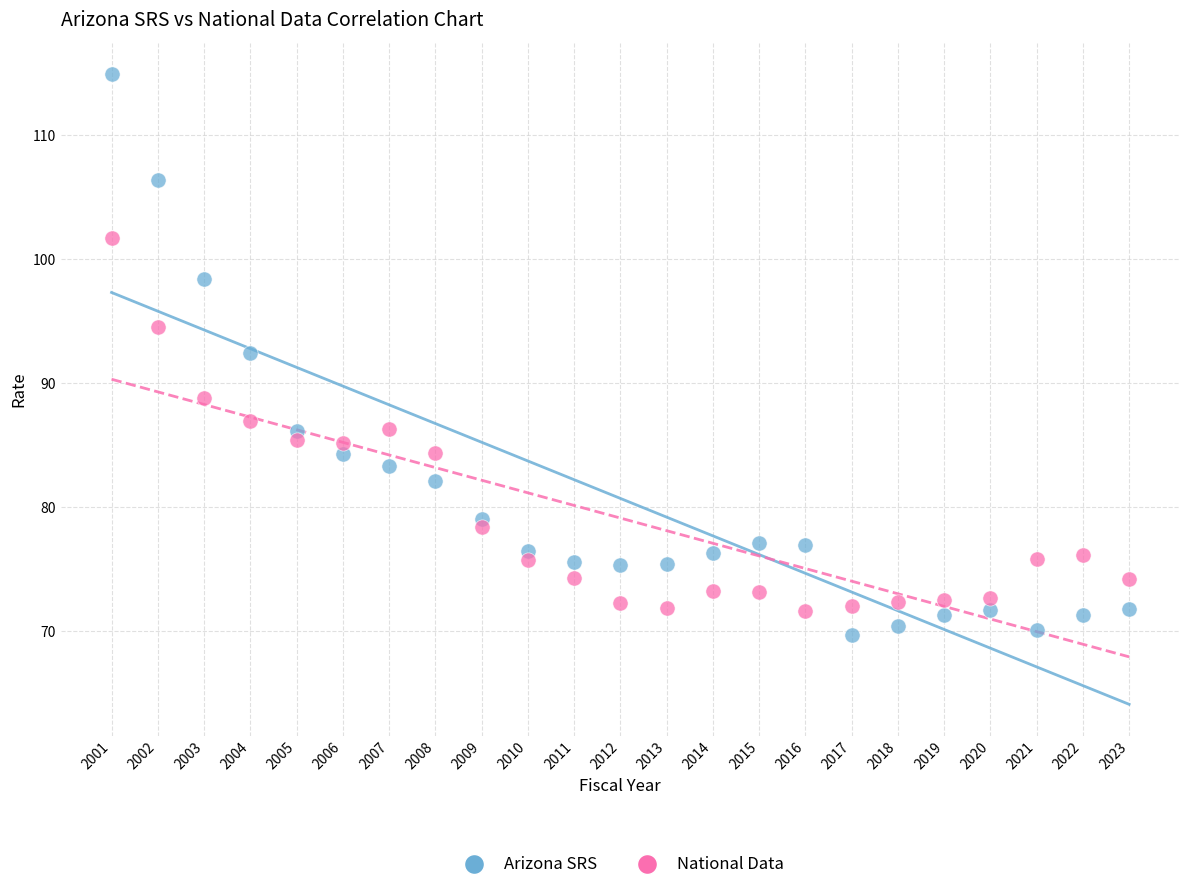

What are all the series names shown in the legend?

Arizona SRS, National Data